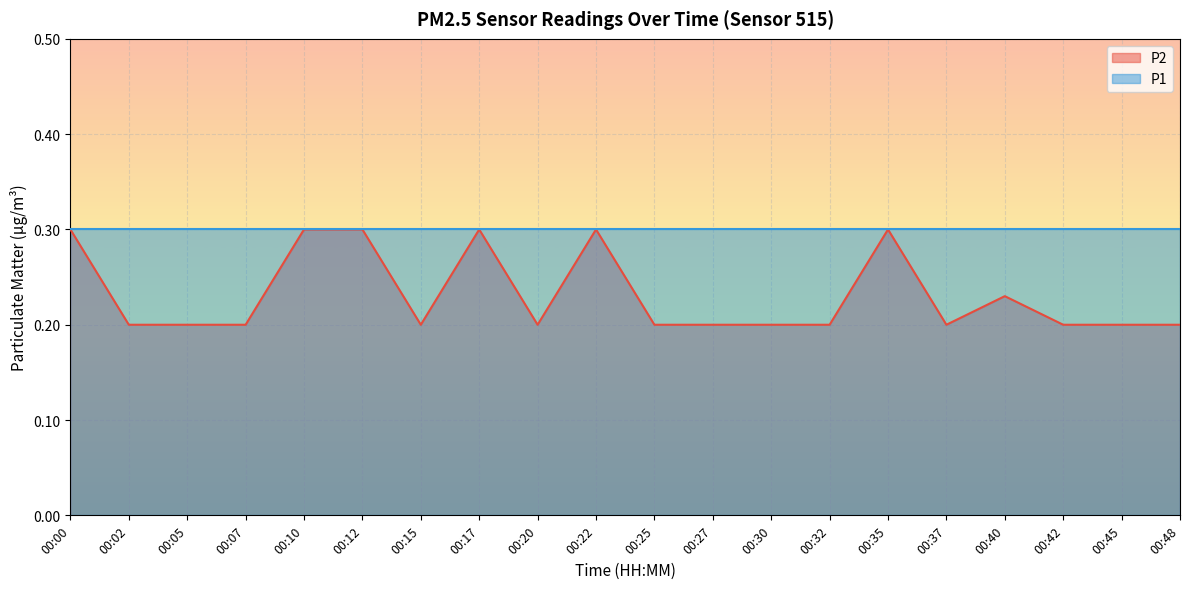

Where is the first local maximum?

00:17